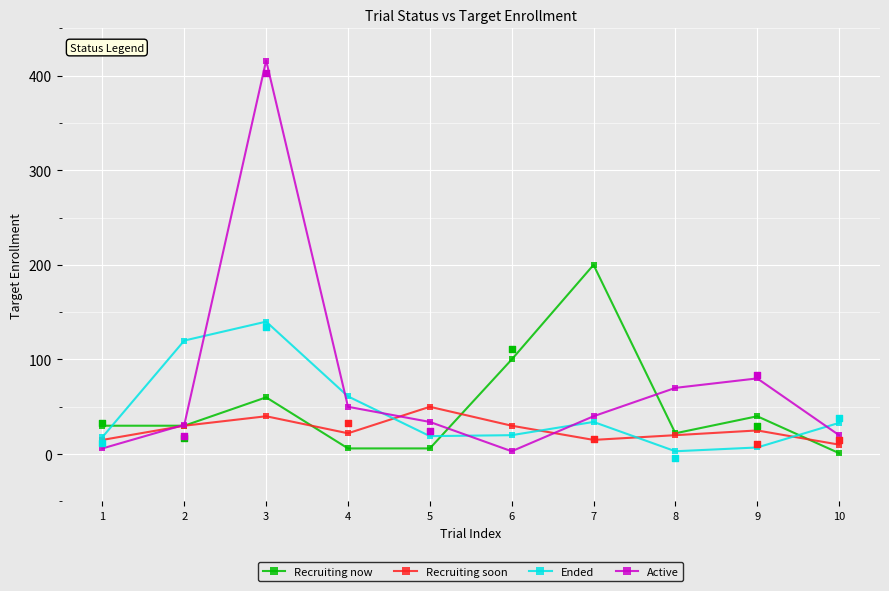

What is the total value across all series at 2?

211